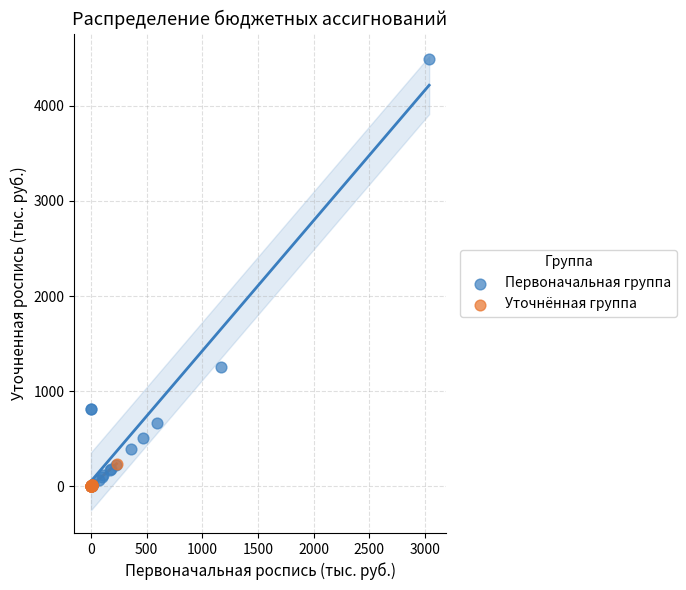

Which series has the widest spread of Y values?

Первоначальная группа